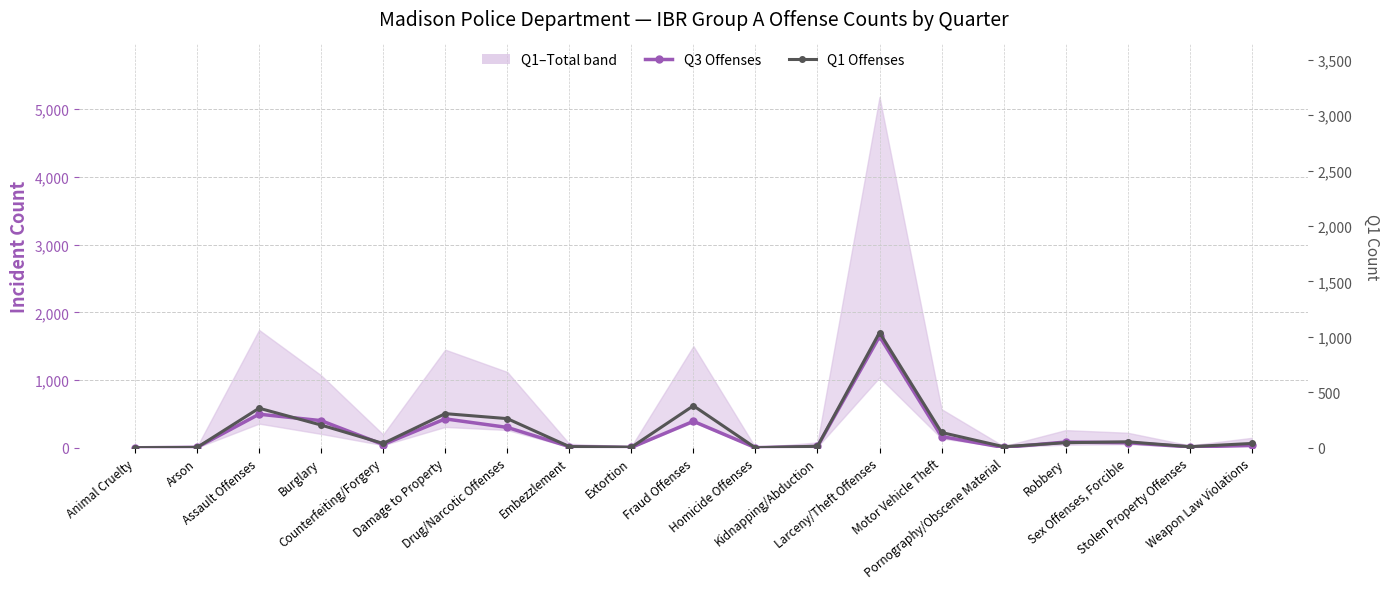

What is the label of the 8th point from the left?

Embezzlement